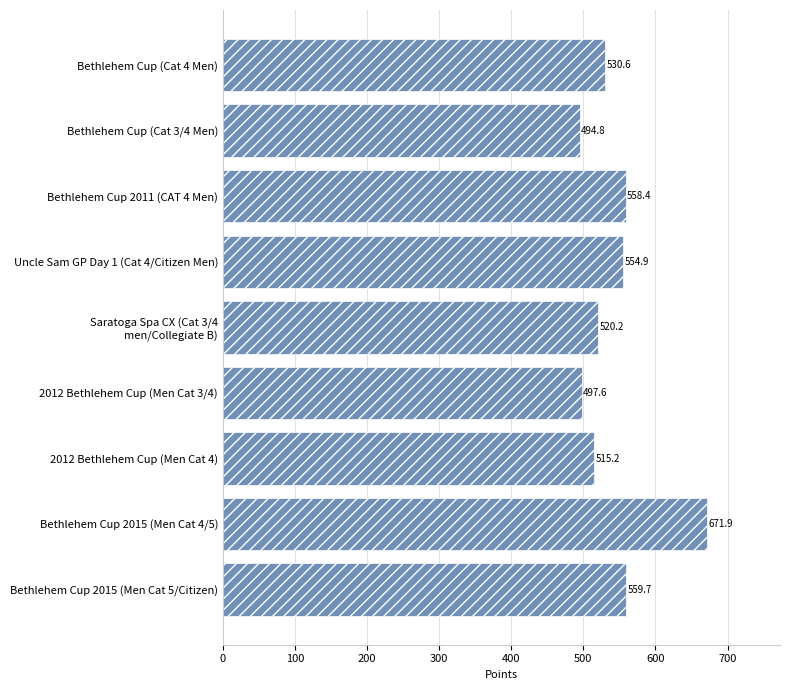

Is it true that the value at Bethlehem Cup (Cat 4 Men) is 530.6?

True